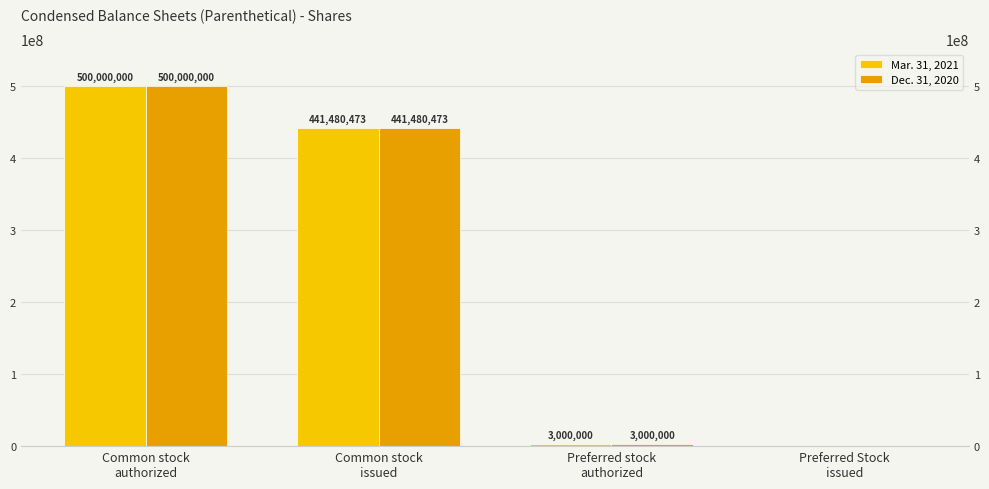

What is the label of the 3rd bar from the right?

Common stock
issued